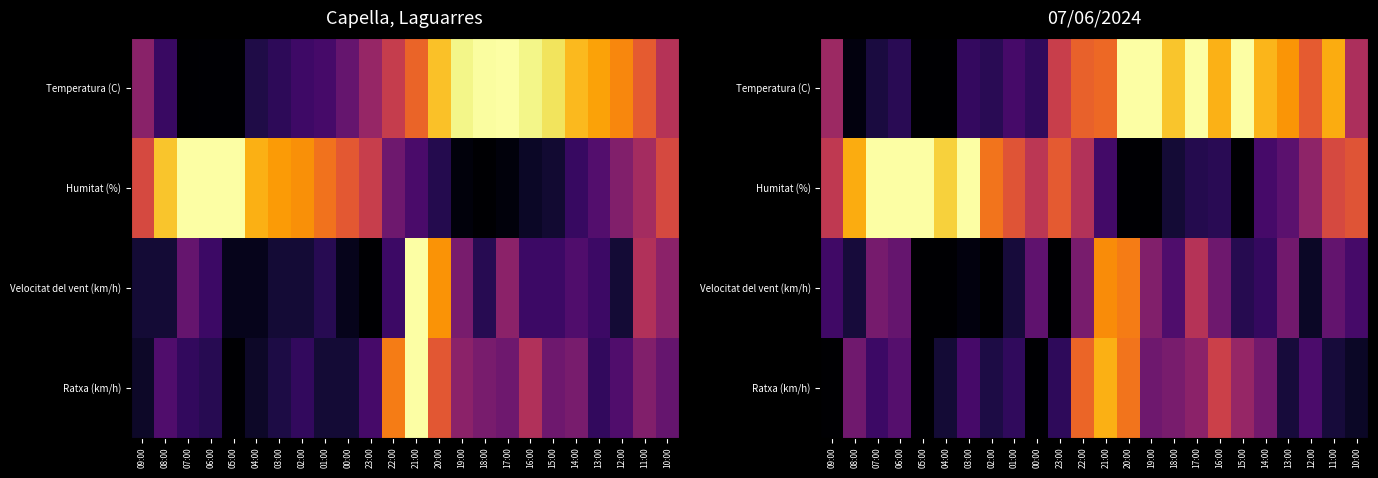

Count the number of data series in this chart.

4